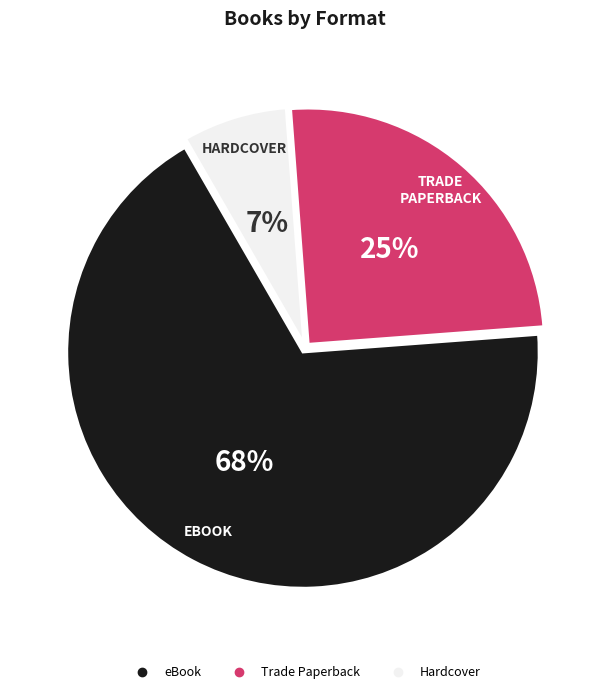

Does any single category account for the majority?

Yes